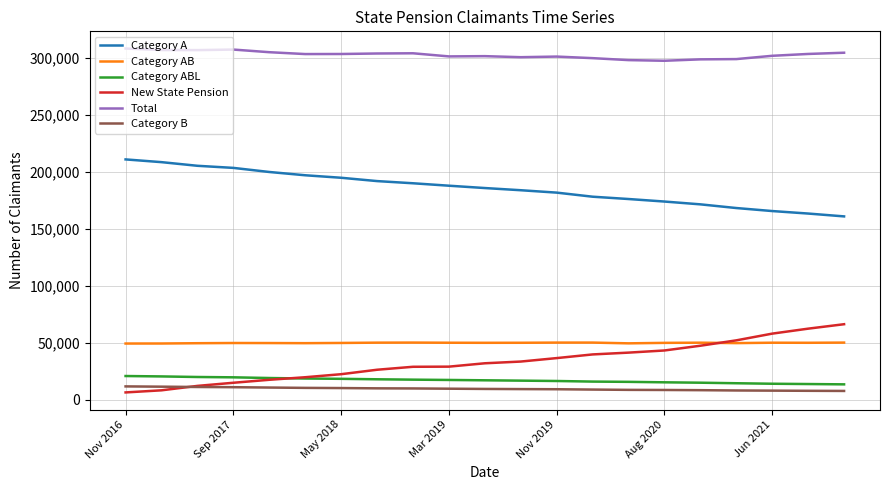

True or false: New State Pension and Category A intersect in this chart.

False